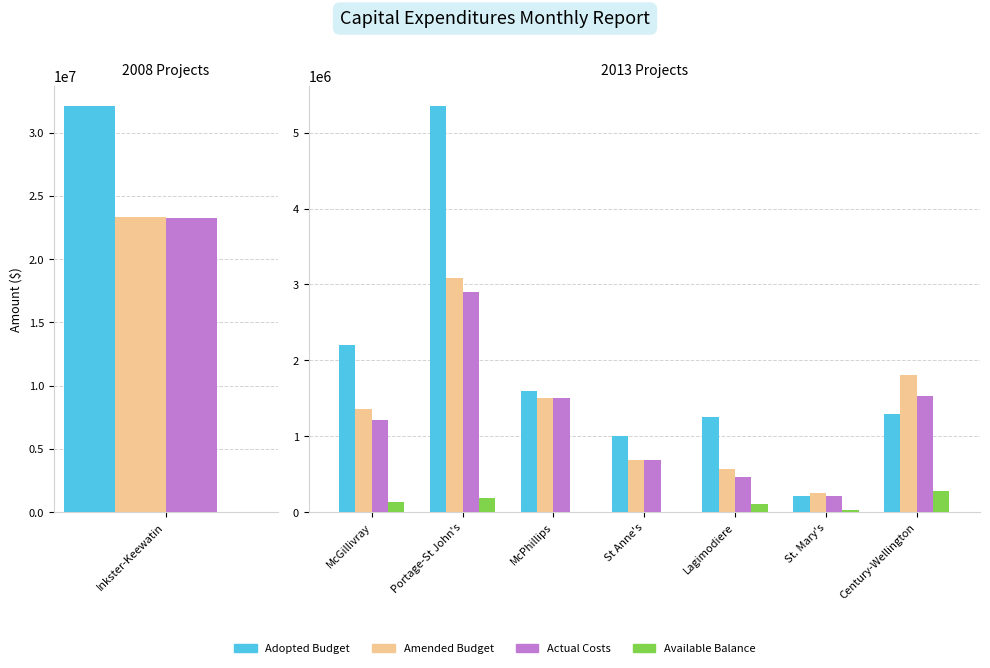

What is the average value of the Available Balance series?

106936.0